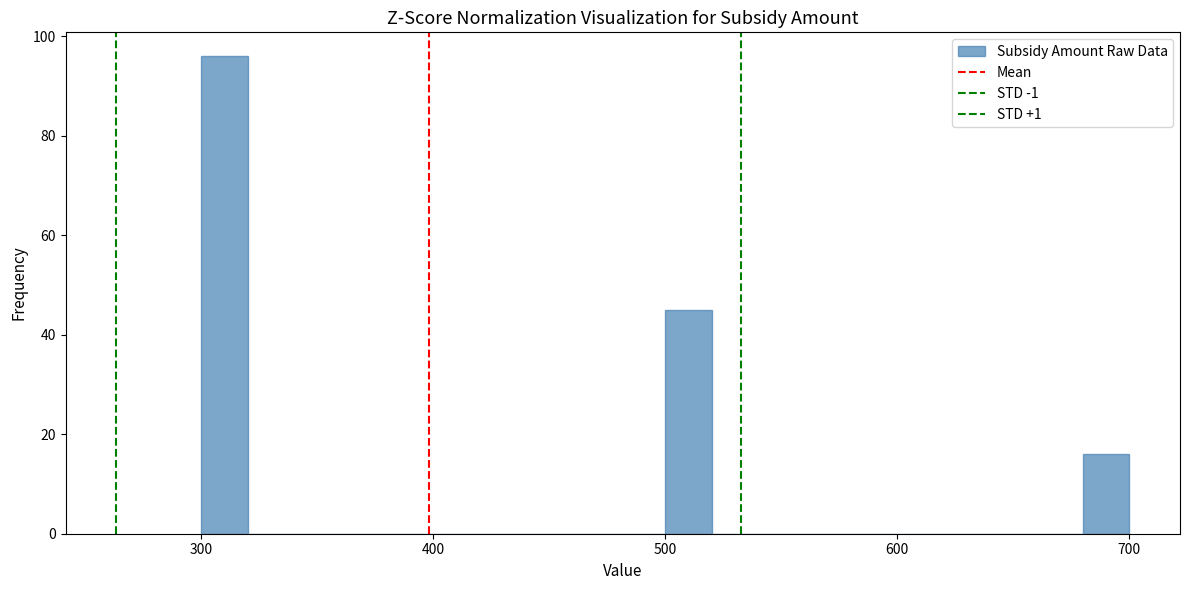

Read against the x-axis, roughly where is the centre of the tallest bar?

310